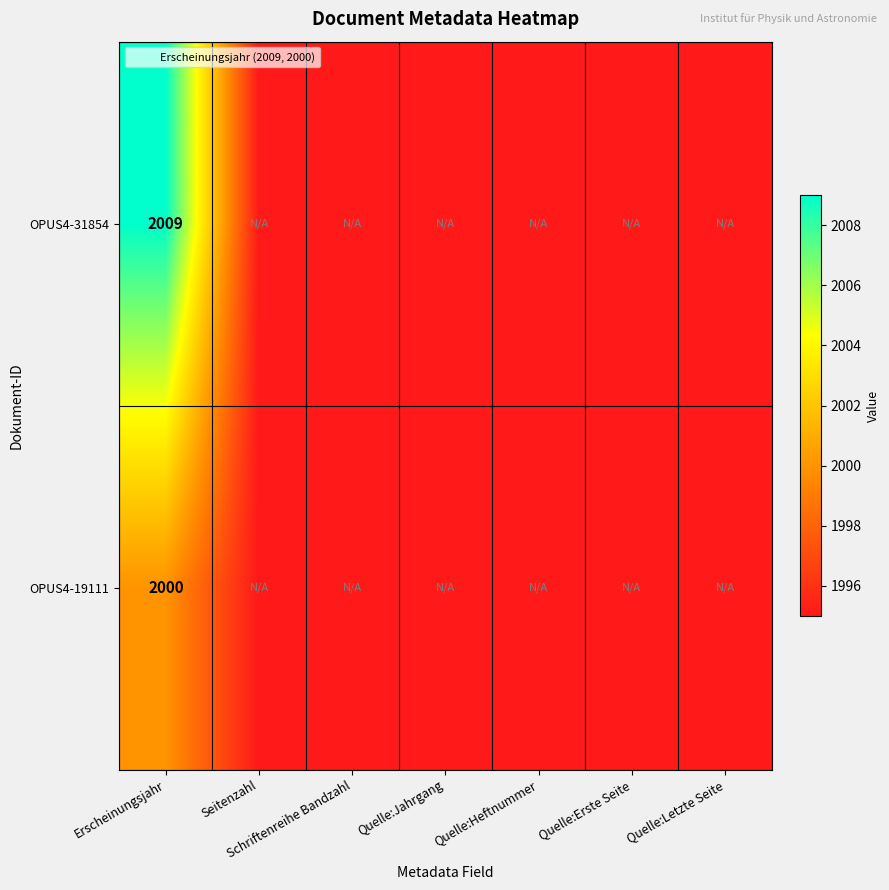

Which has a higher value, Schriftenreihe Bandzahl or Quelle:Jahrgang?

Schriftenreihe Bandzahl